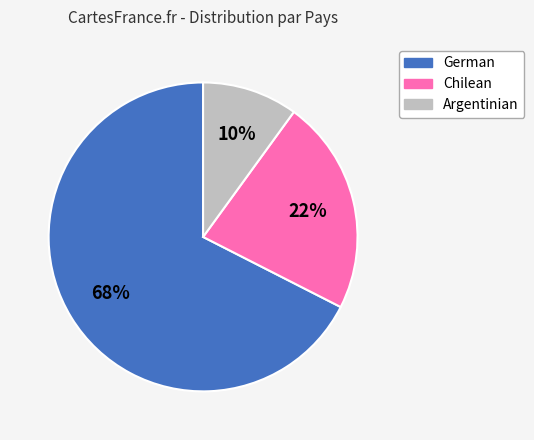

Between Argentinian and Chilean, which is larger?

Chilean